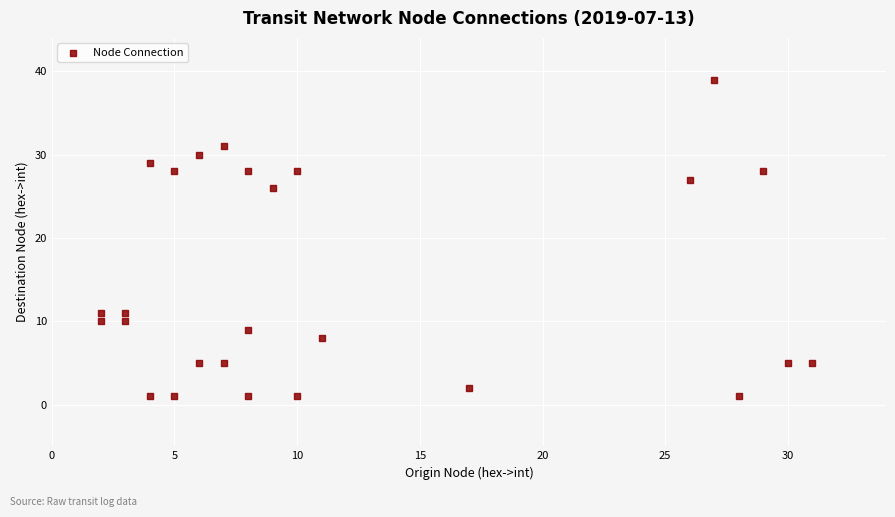

What is the range of X values (max minus min)?

29